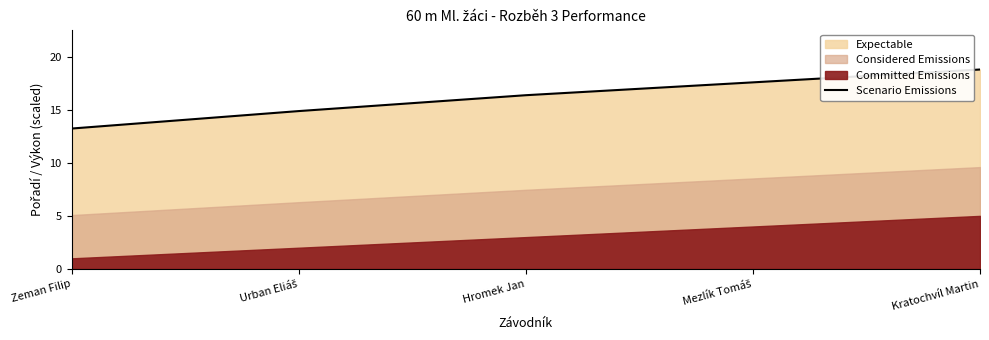

What is the ratio of the value at Mezlík Tomáš to the value at Zeman Filip?

1.3